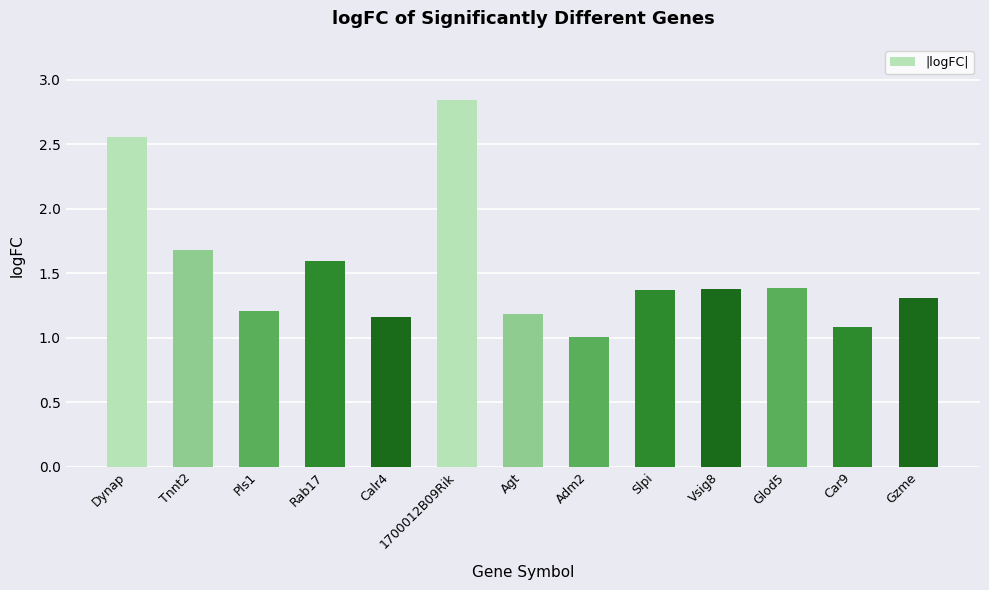

What is the difference between the maximum and minimum values?

1.8